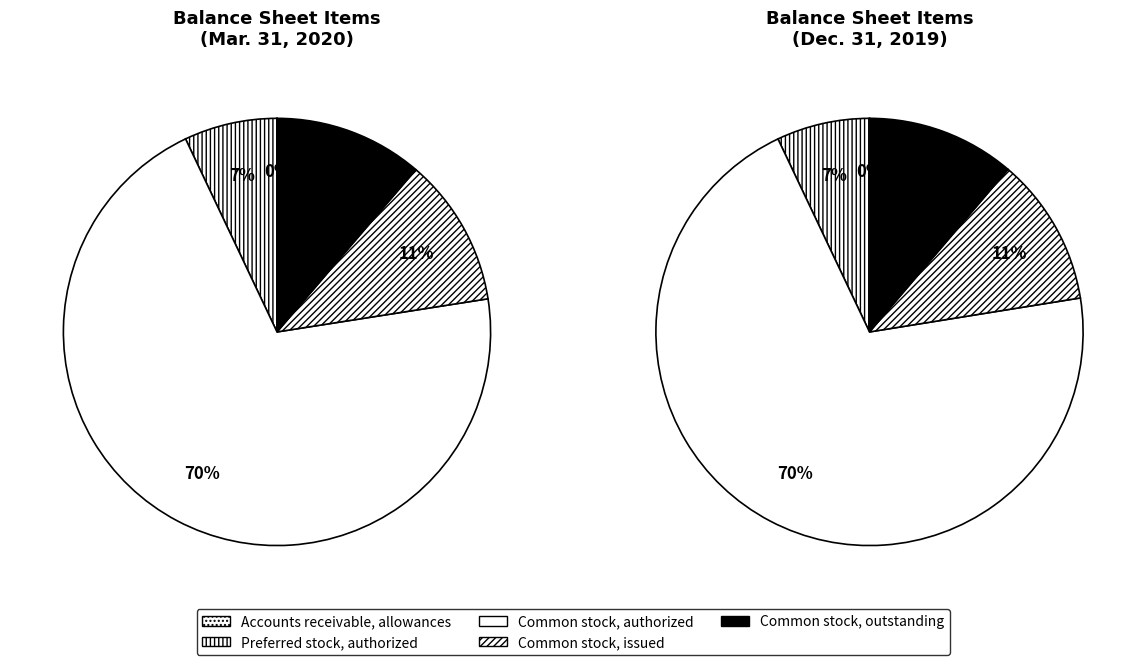

Count the number of slices in the pie.

5